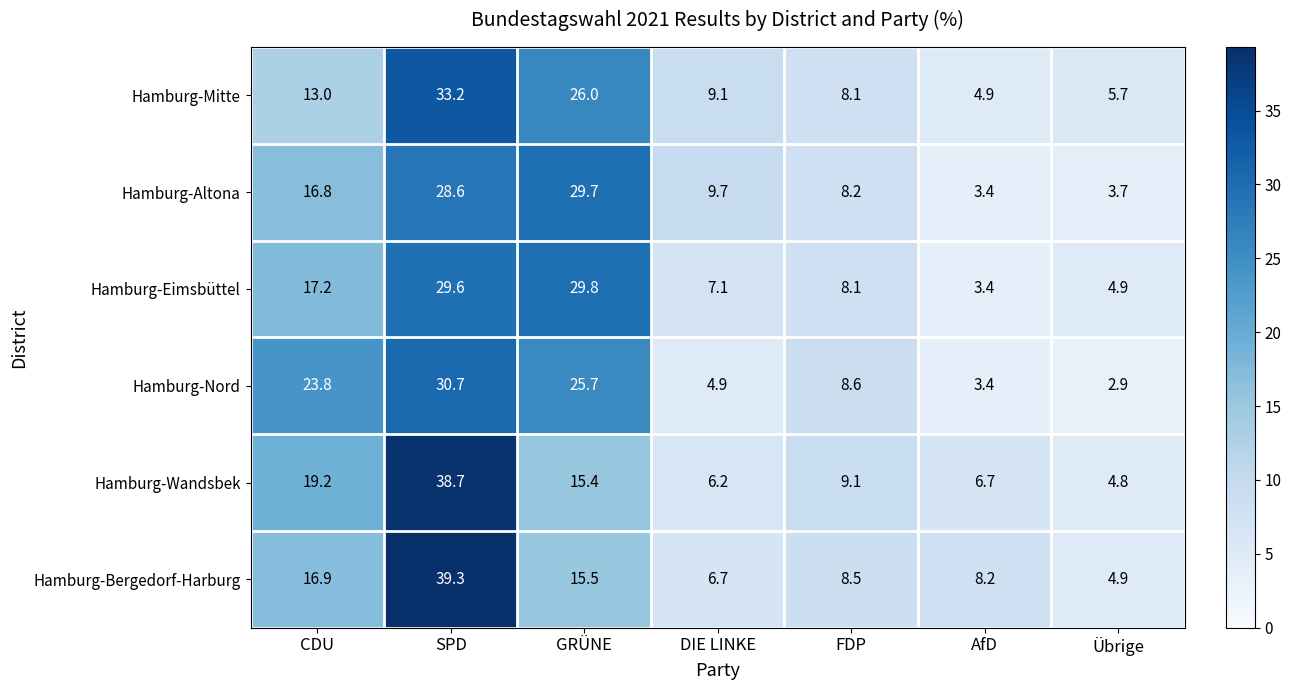

Where is Hamburg-Nord nearest to the value 16?

FDP